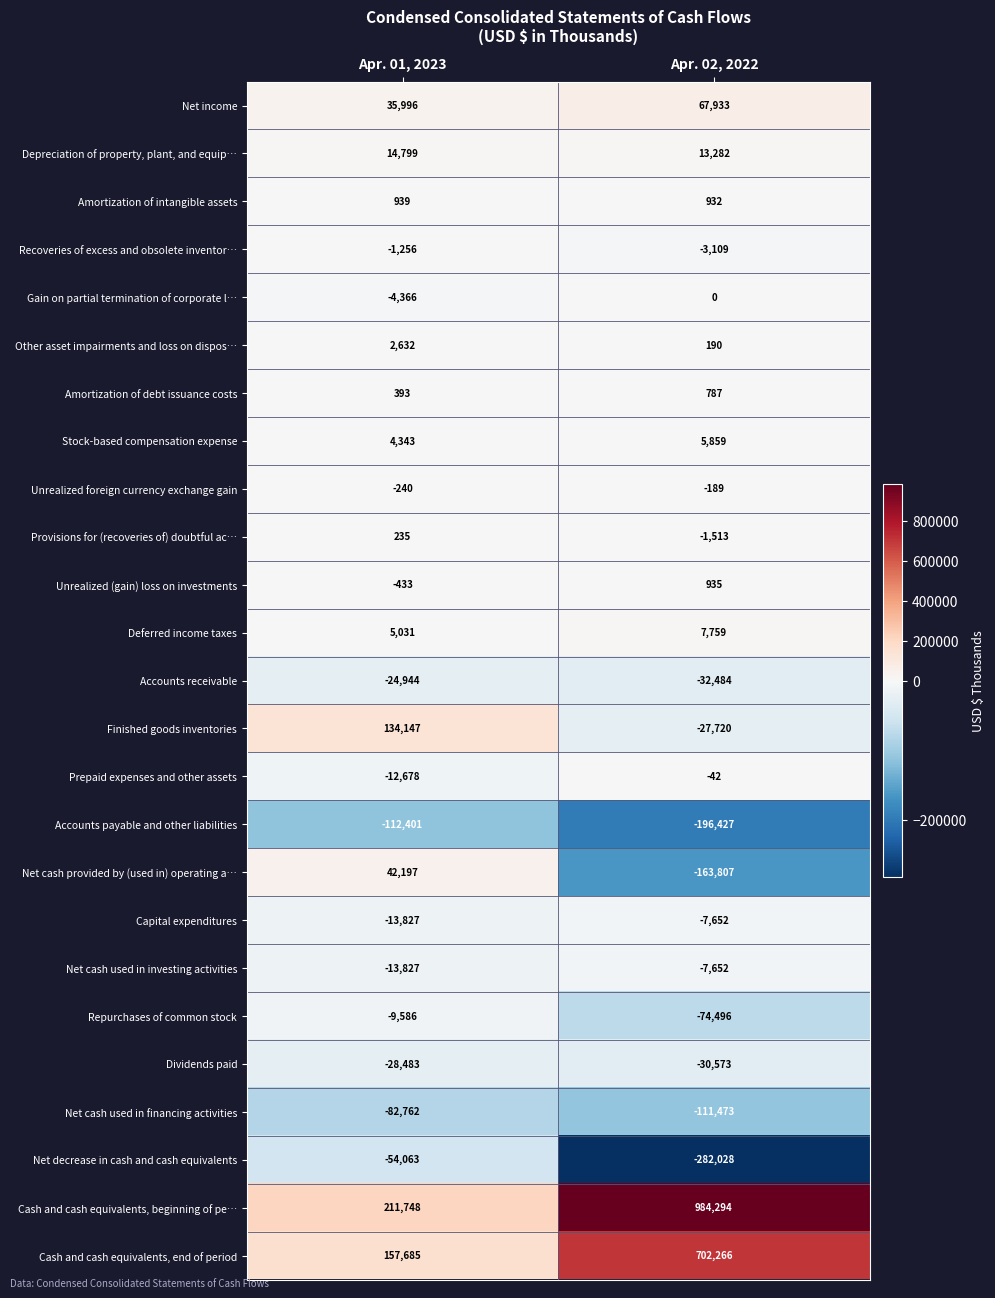

What is the maximum value shown in the chart?

984294